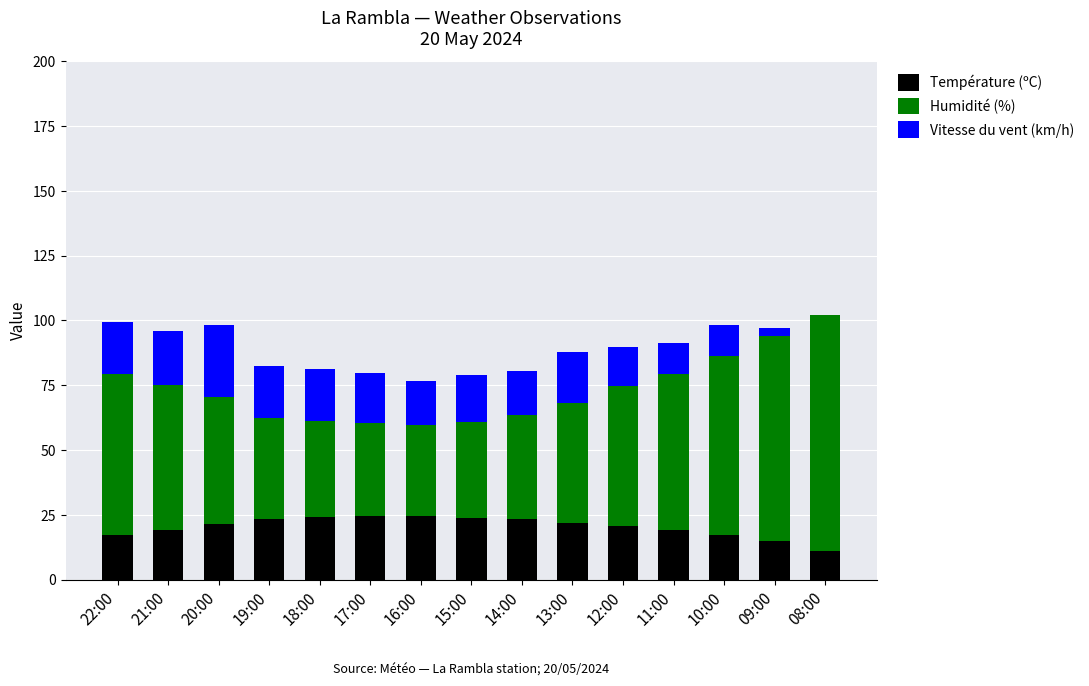

What is the maximum value for Température (ºC)?

24.6